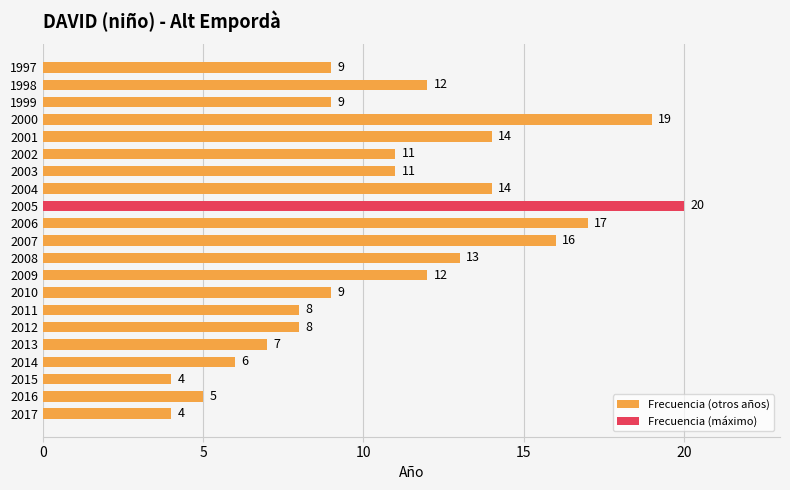

What is the difference between the maximum and minimum values?

16